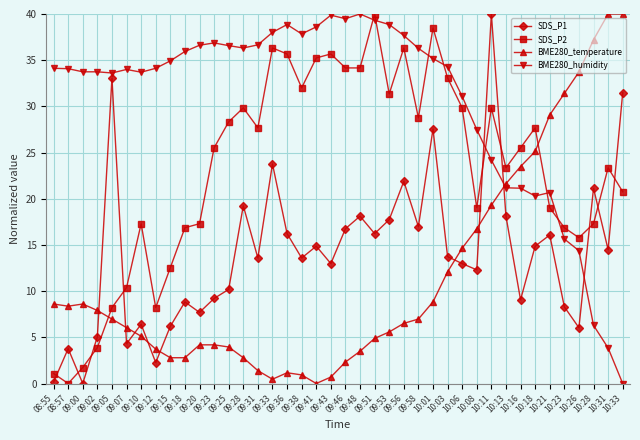

How many categories are shown in the chart?

40